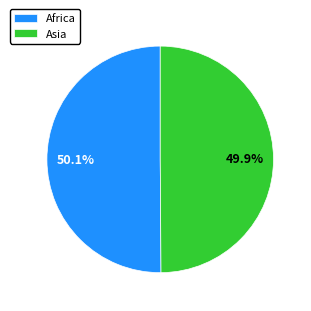

Count the number of slices in the pie.

2